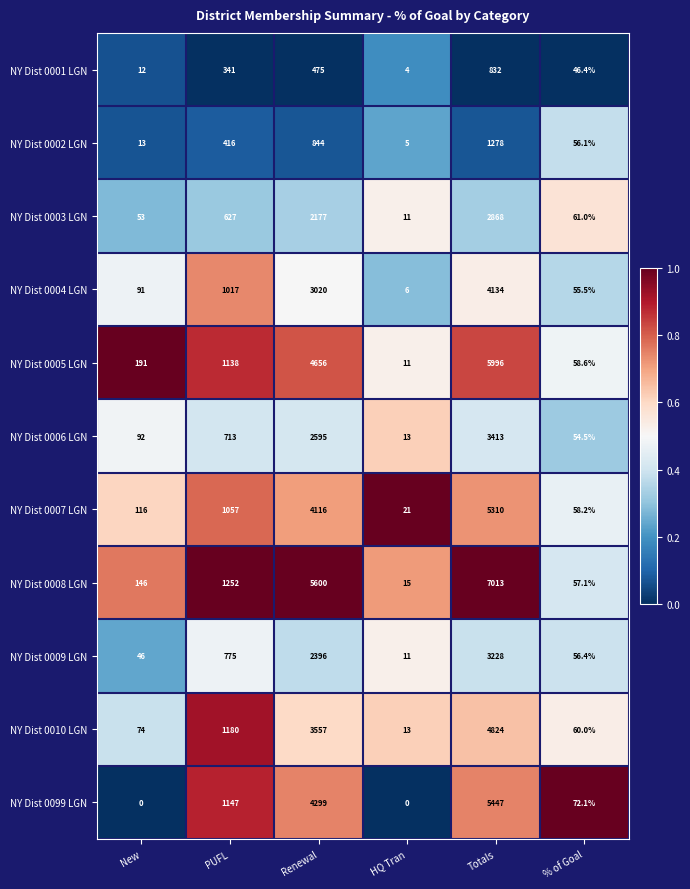

At % of Goal, list the series in order from largest to smallest.

NY Dist 0099 LGN, NY Dist 0003 LGN, NY Dist 0010 LGN, NY Dist 0005 LGN, NY Dist 0007 LGN, NY Dist 0008 LGN, NY Dist 0009 LGN, NY Dist 0002 LGN, NY Dist 0004 LGN, NY Dist 0006 LGN, NY Dist 0001 LGN